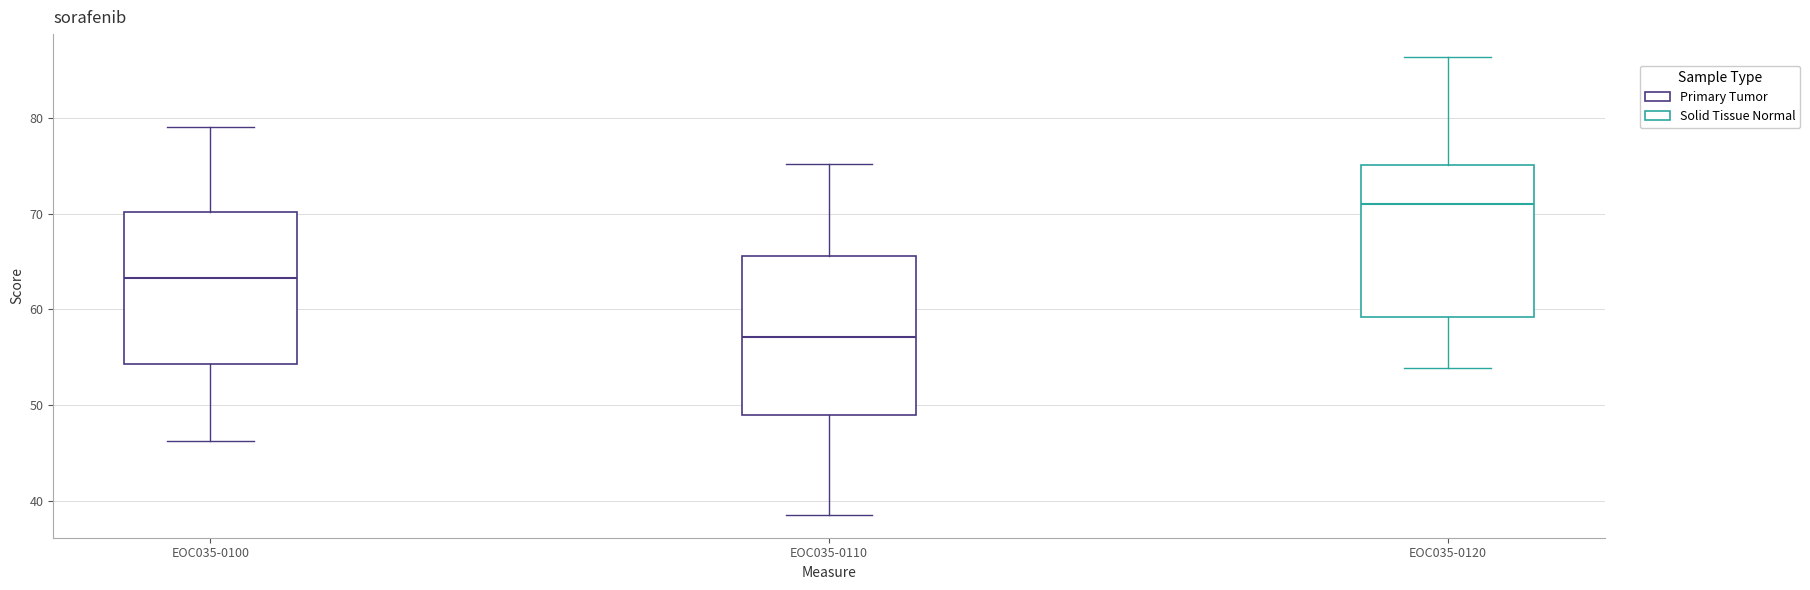

Where does the median line of the box for EOC035-0120 sit on the y-axis? The values are not printed on the chart, so give them approximately, as read against the axis.

71